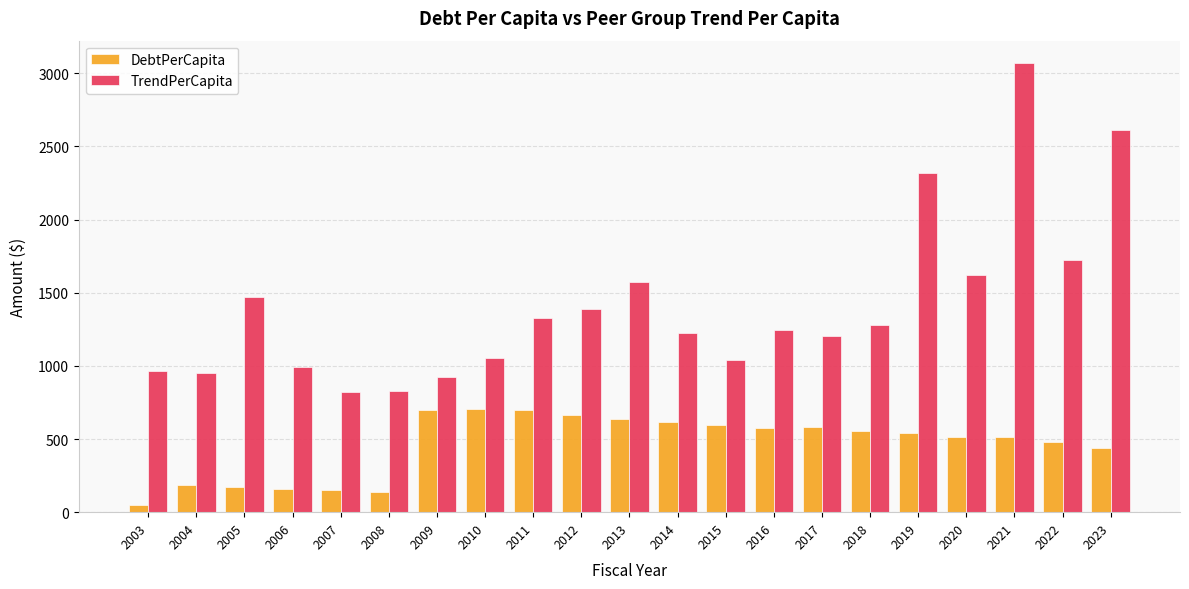

What is the difference between the TrendPerCapita values at 2007 and 2009?

103.7